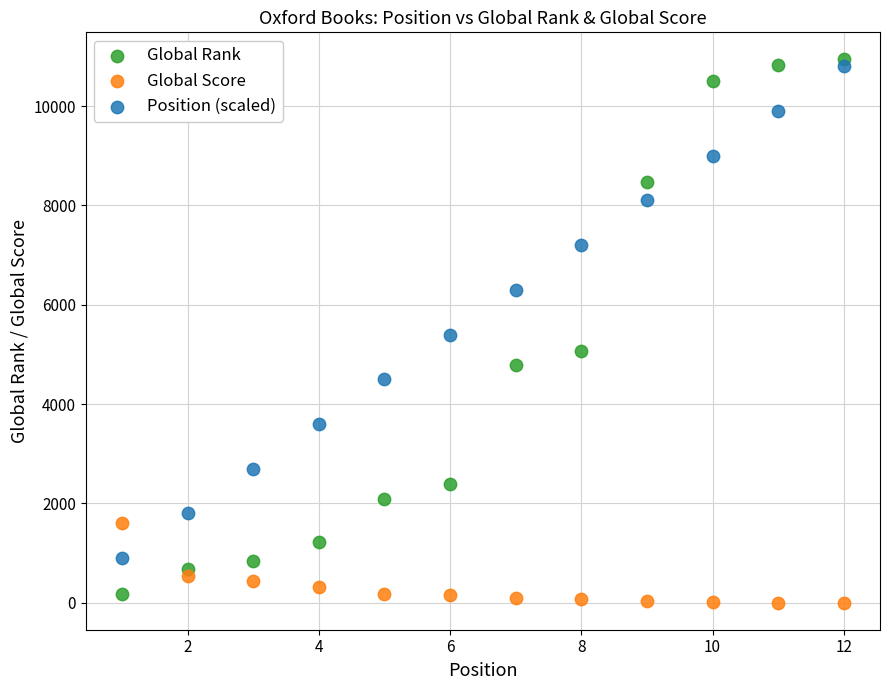

Which series reaches the minimum Y coordinate?

Global Score